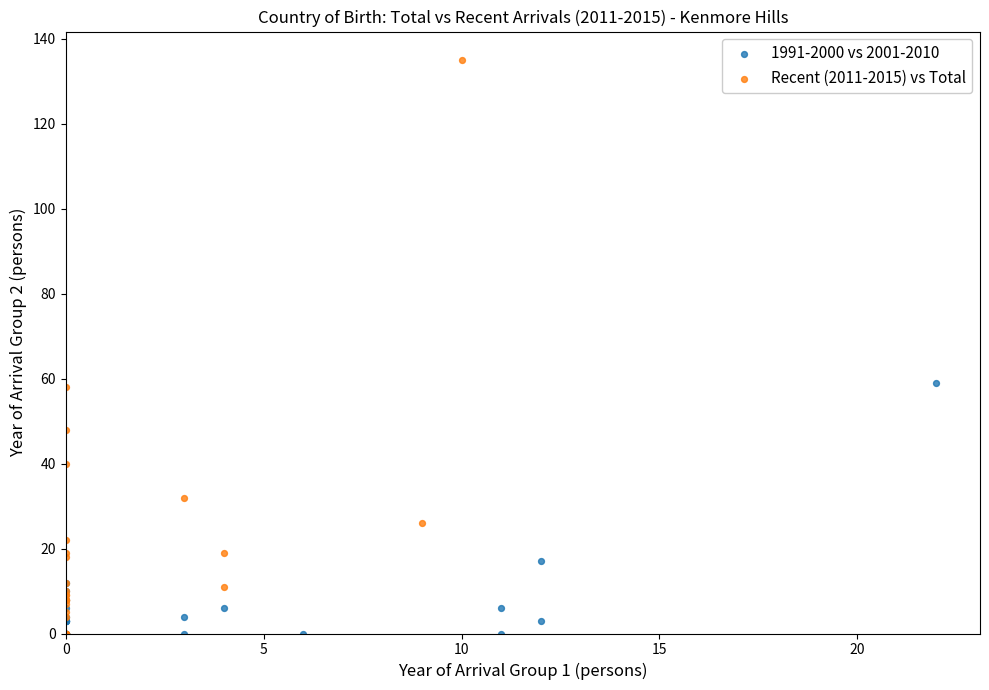

What are all the series names shown in the legend?

1991-2000 vs 2001-2010, Recent (2011-2015) vs Total